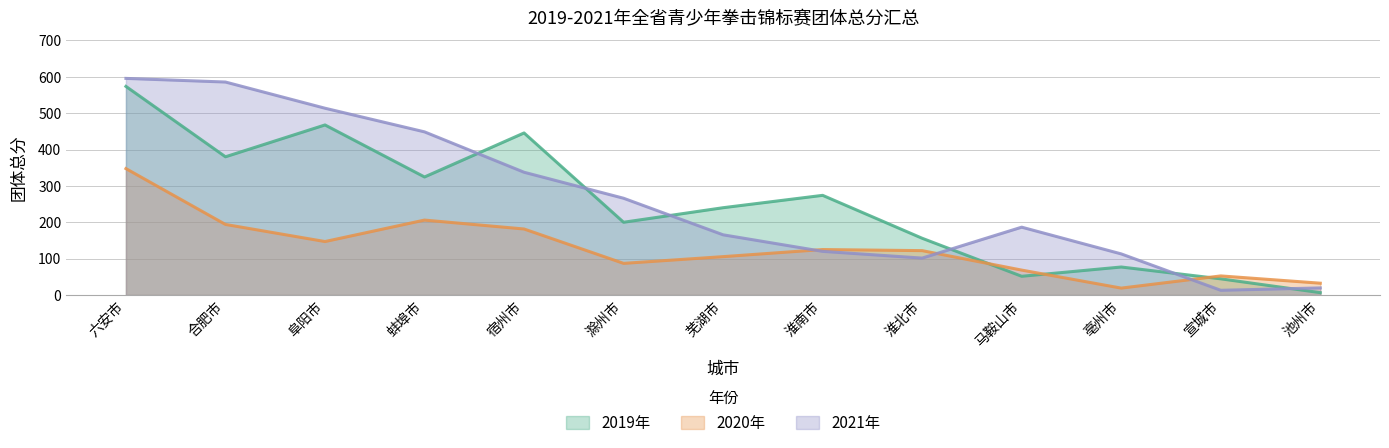

Is it true that 2021年 equals 161.7 at 淮北市?

False